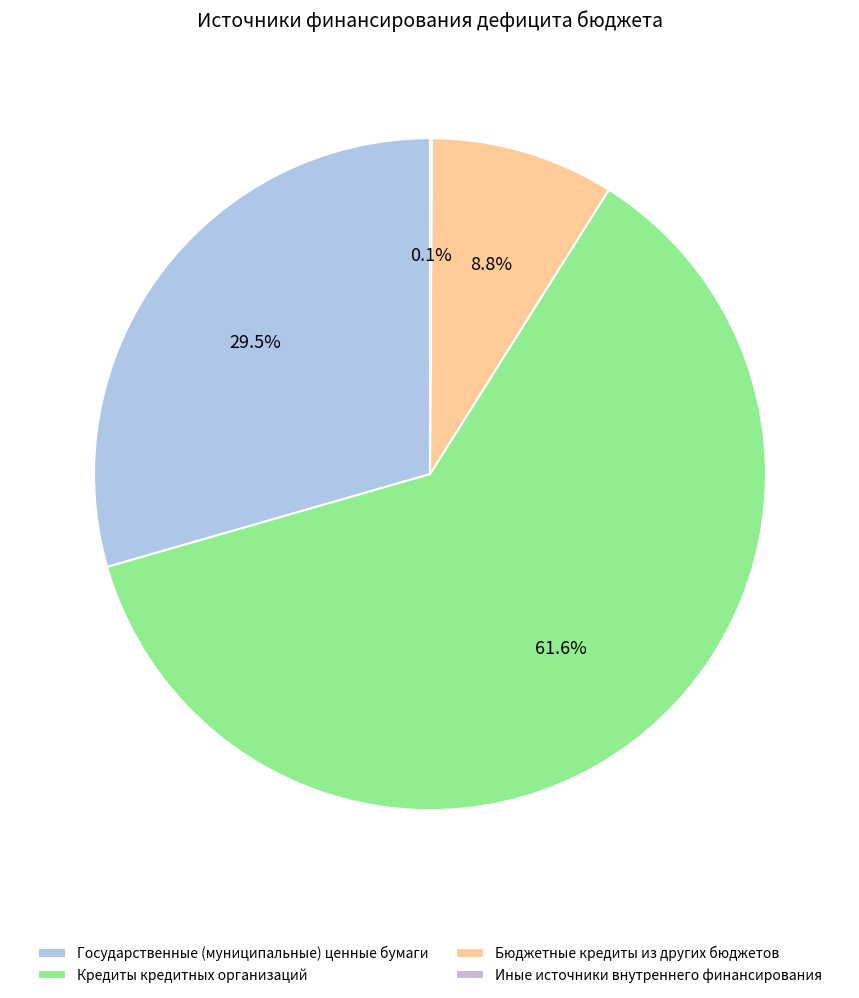

Which has a higher value, Бюджетные кредиты из других бюджетов or Кредиты кредитных организаций?

Кредиты кредитных организаций